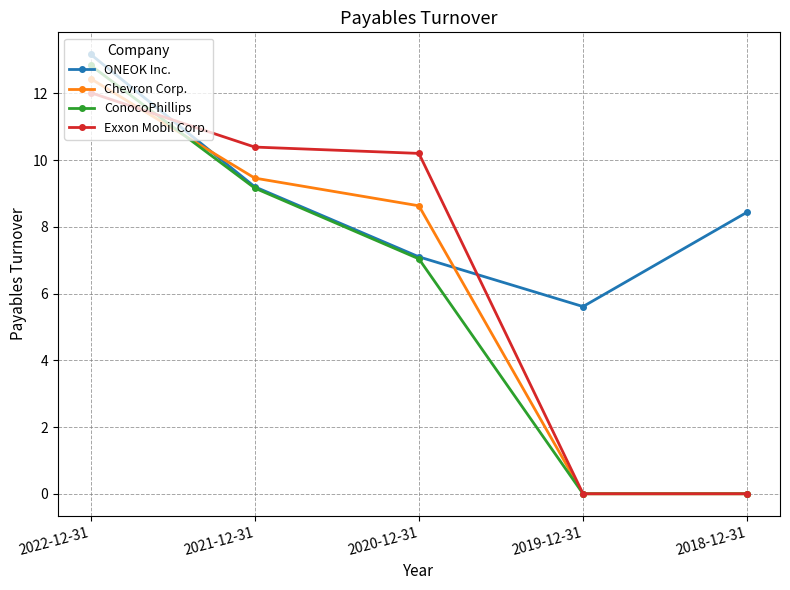

Where does the Exxon Mobil Corp. series first go above 10?

2022-12-31